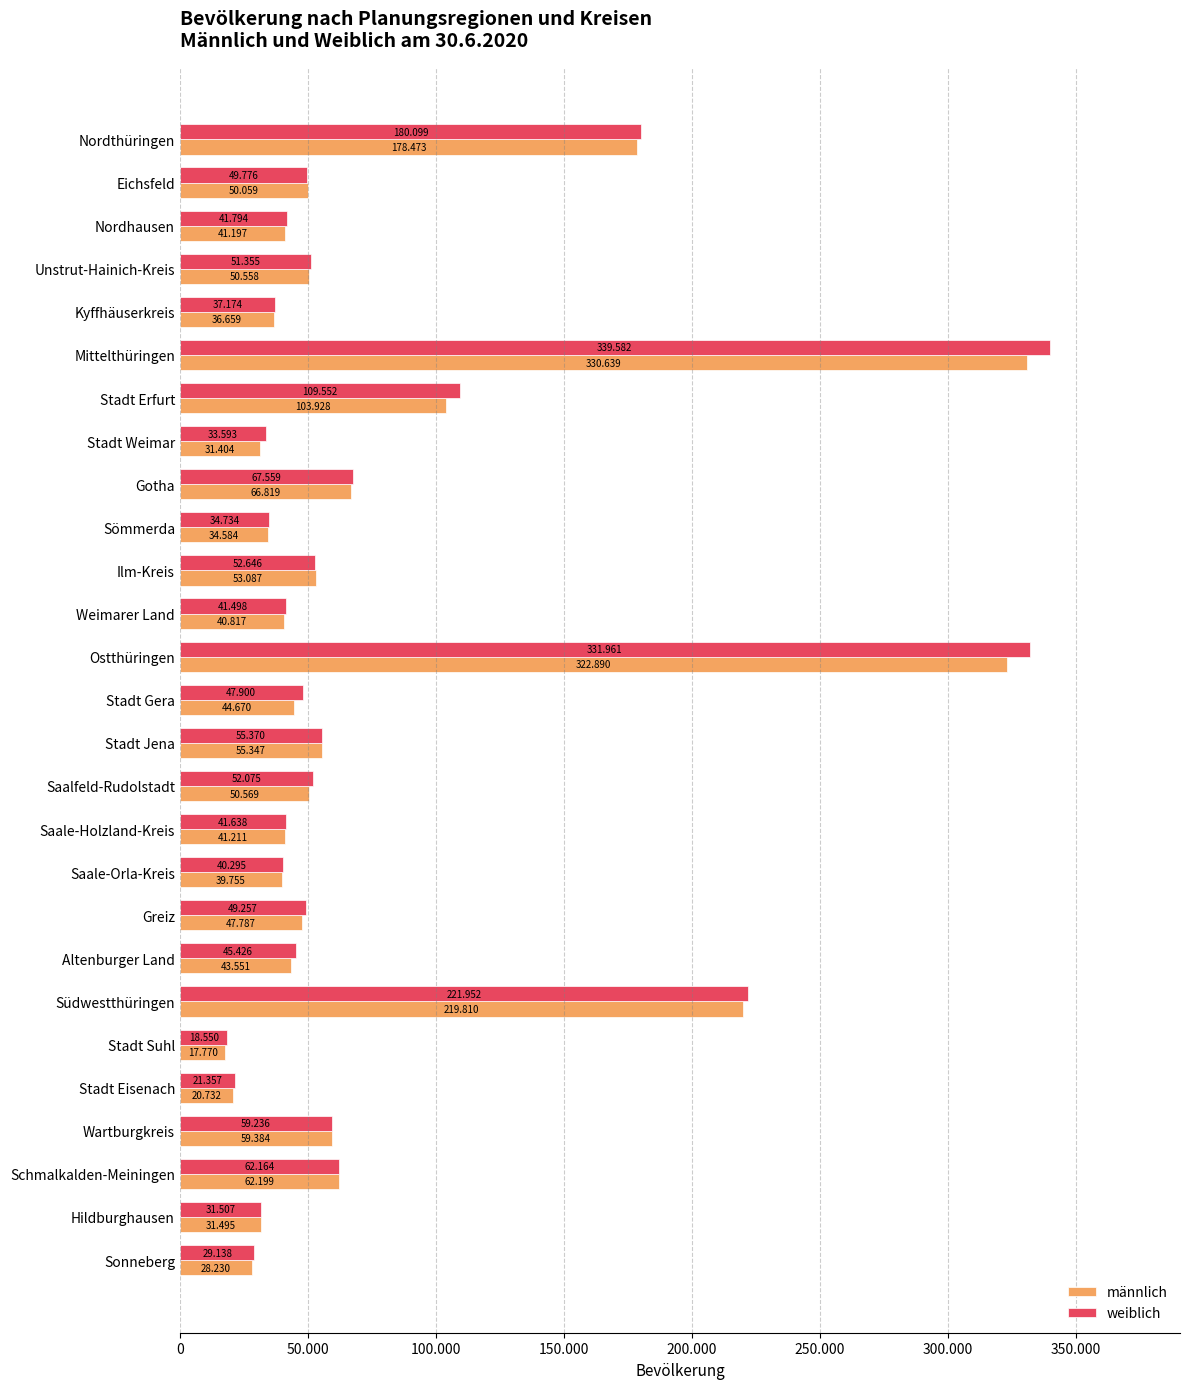

What are all the series names shown in the legend?

männlich, weiblich